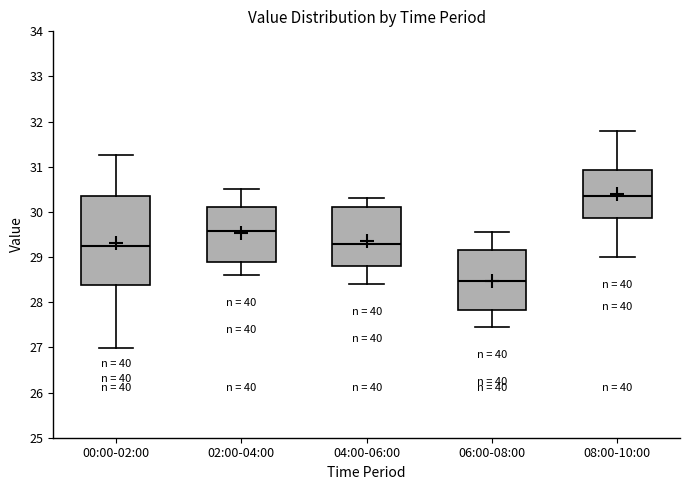

Reading left to right, read every box against the y-axis: the position of its median line, the range the box covers, and the ends of its whiskers. The values are not printed on the chart, so give them approximately, as read against the axis.

00:00-02:00: median 29.2, box 28.4 to 30.4, whiskers 27.0 to 31.3
02:00-04:00: median 29.6, box 28.9 to 30.1, whiskers 28.6 to 30.5
04:00-06:00: median 29.3, box 28.8 to 30.1, whiskers 28.4 to 30.3
06:00-08:00: median 28.5, box 27.8 to 29.2, whiskers 27.5 to 29.6
08:00-10:00: median 30.4, box 29.9 to 30.9, whiskers 29.0 to 31.8